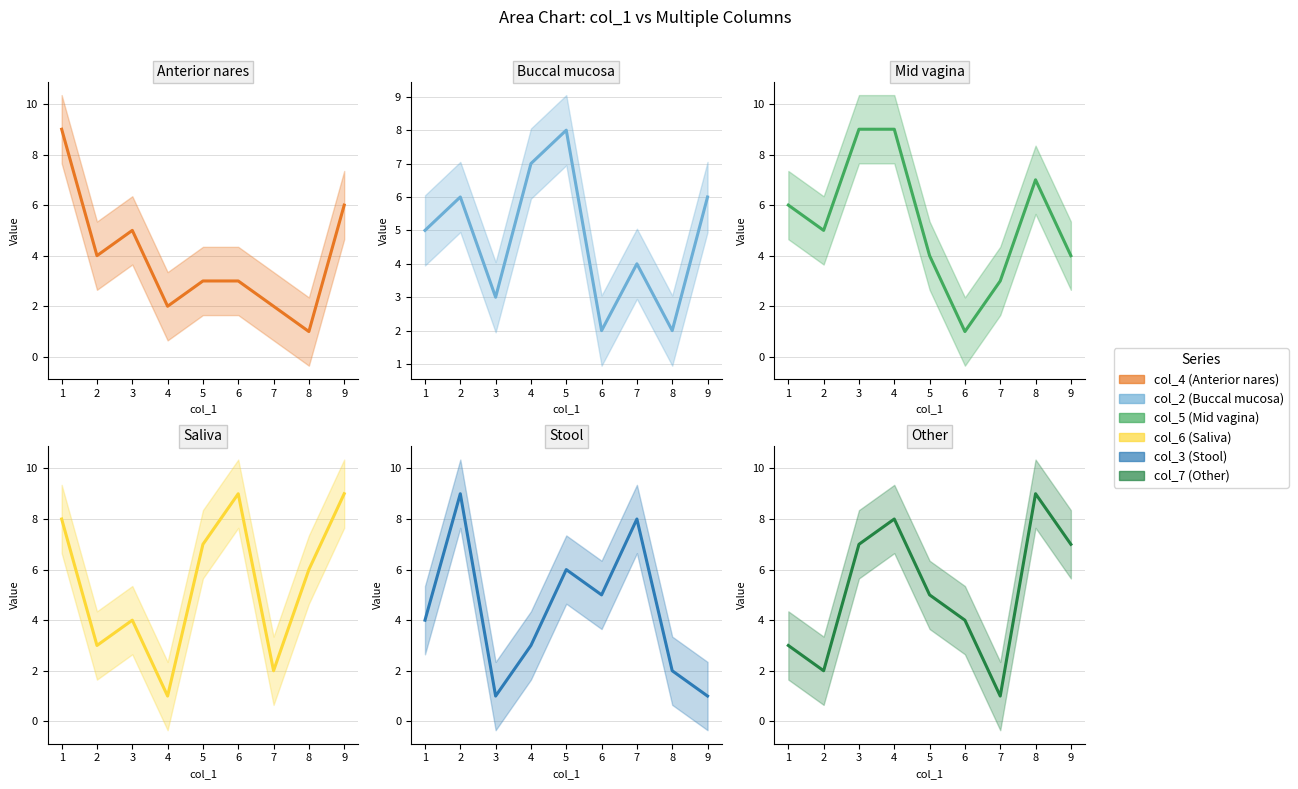

Count the number of categories in the chart.

9